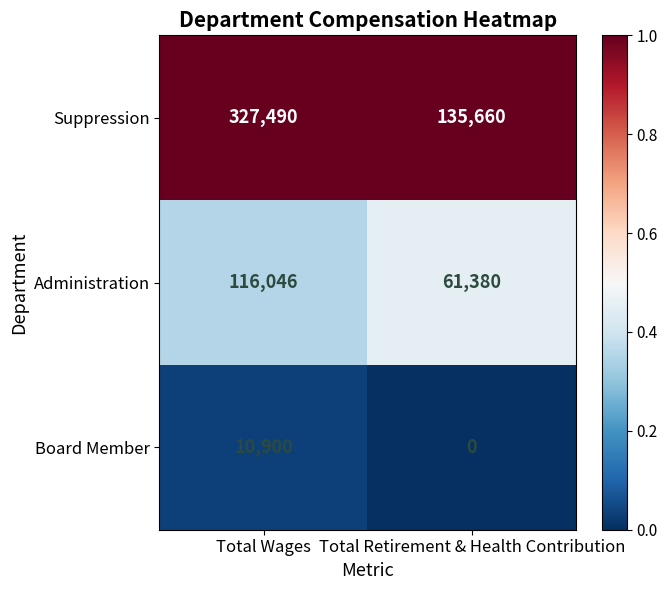

What value does the Administration series have at Total Wages?

116046